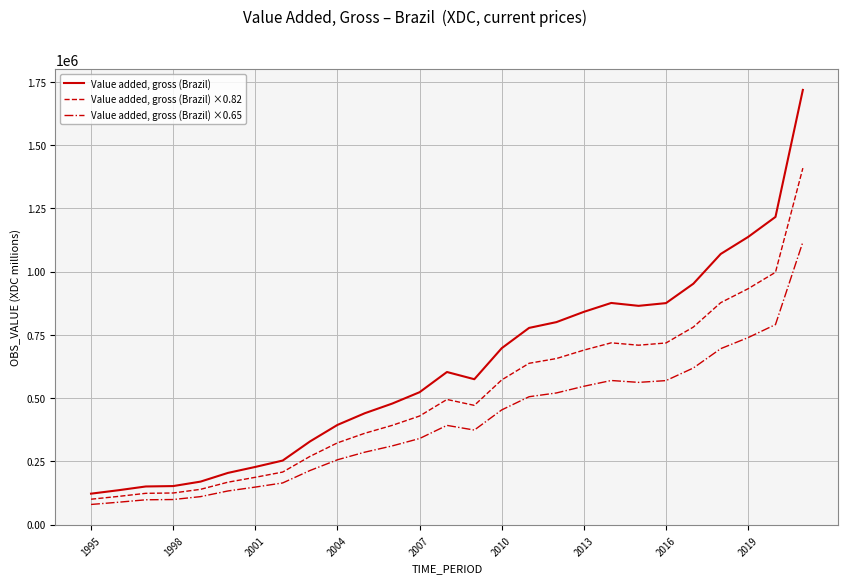

Does the chart have visible grid lines?

Yes